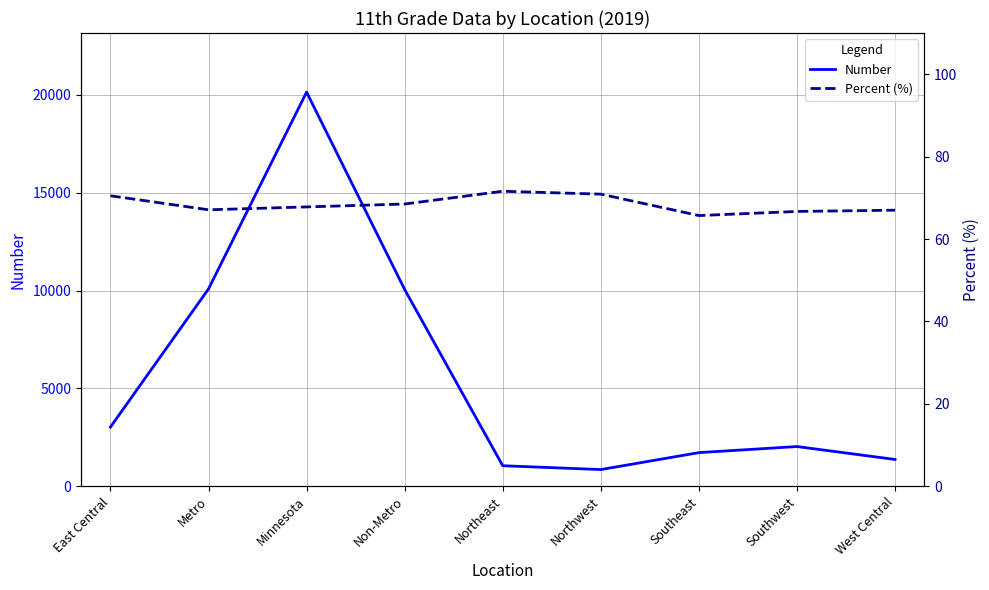

What is the difference between the second highest and second lowest values in the Number series?

9038